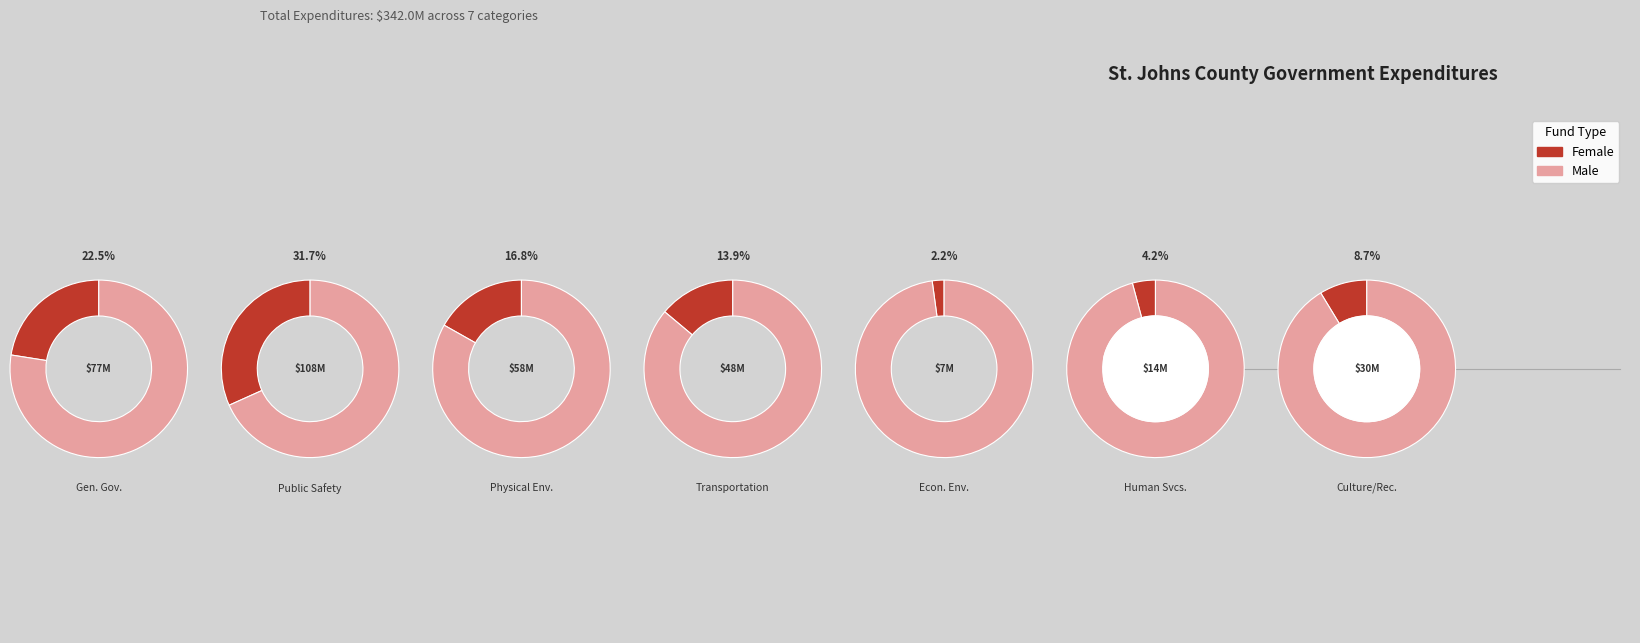

Is the sum of values and 6 greater than half?

No